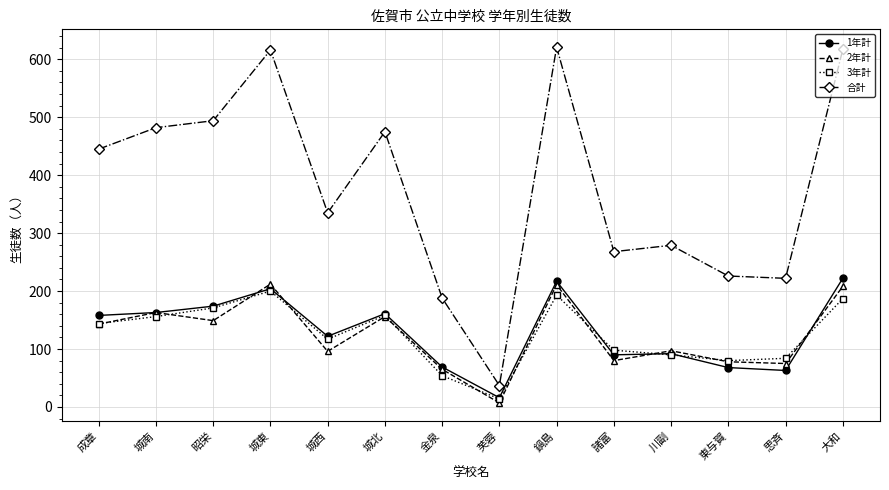

Which series ends up on top after the final intersection of 2年計 and 1年計?

1年計